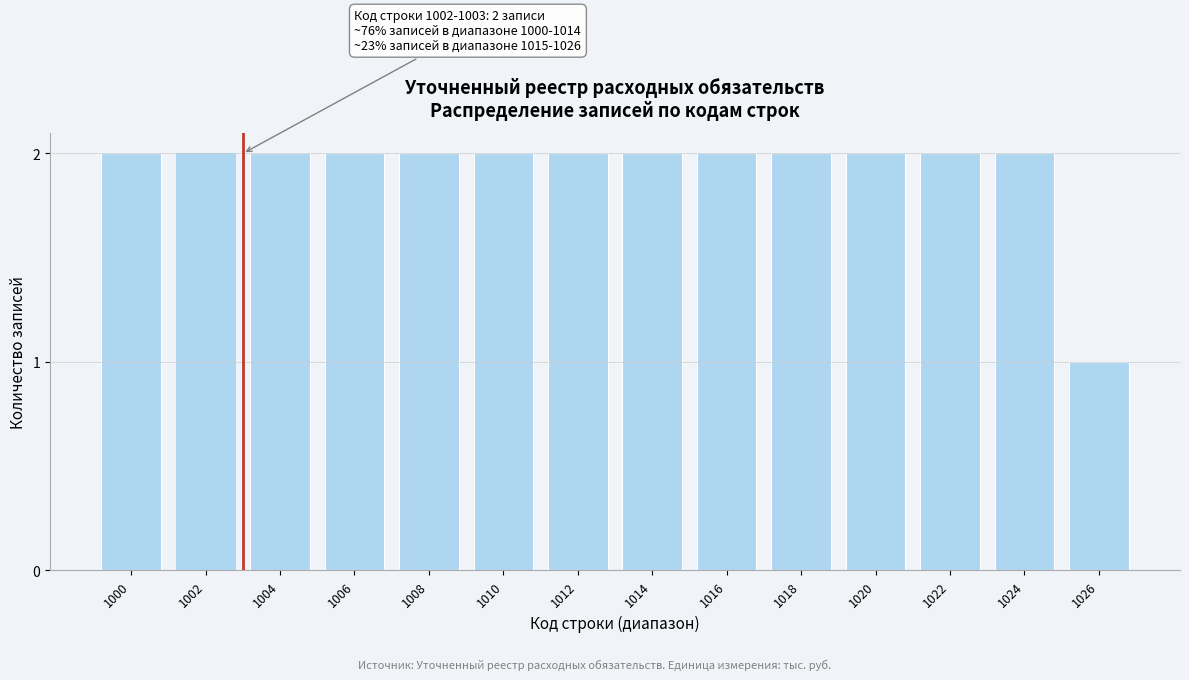

Reading left to right, list all the values displayed in this chart.

2	2	2	2	2	2	2	2	2	2	2	2	2	1